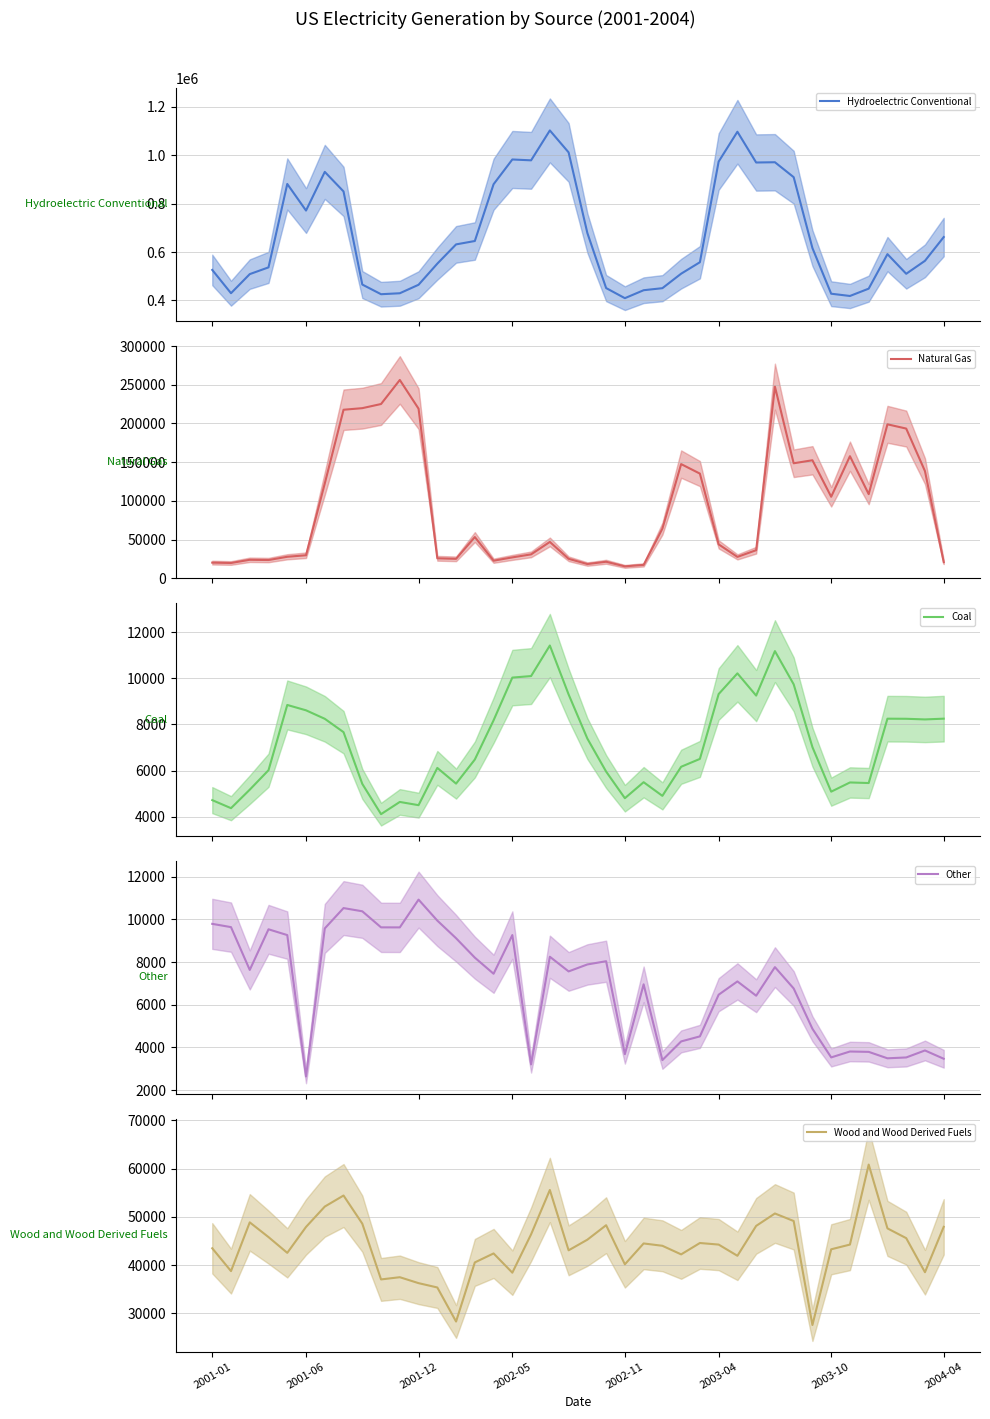

What is the sum of all Wood and Wood Derived Fuels mean values?

1762261